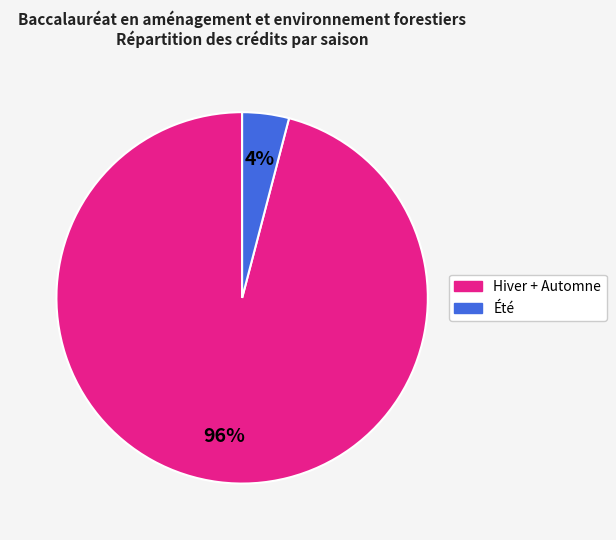

Is there a majority slice in this chart?

Yes